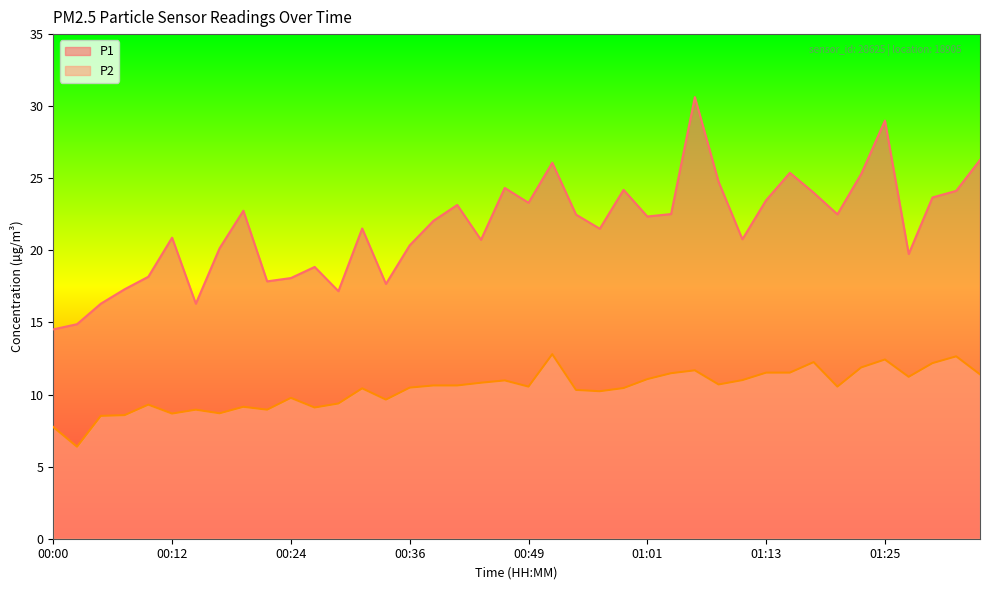

Is the value of P1 at 00:31 greater than the value of P2 at 01:25?

Yes